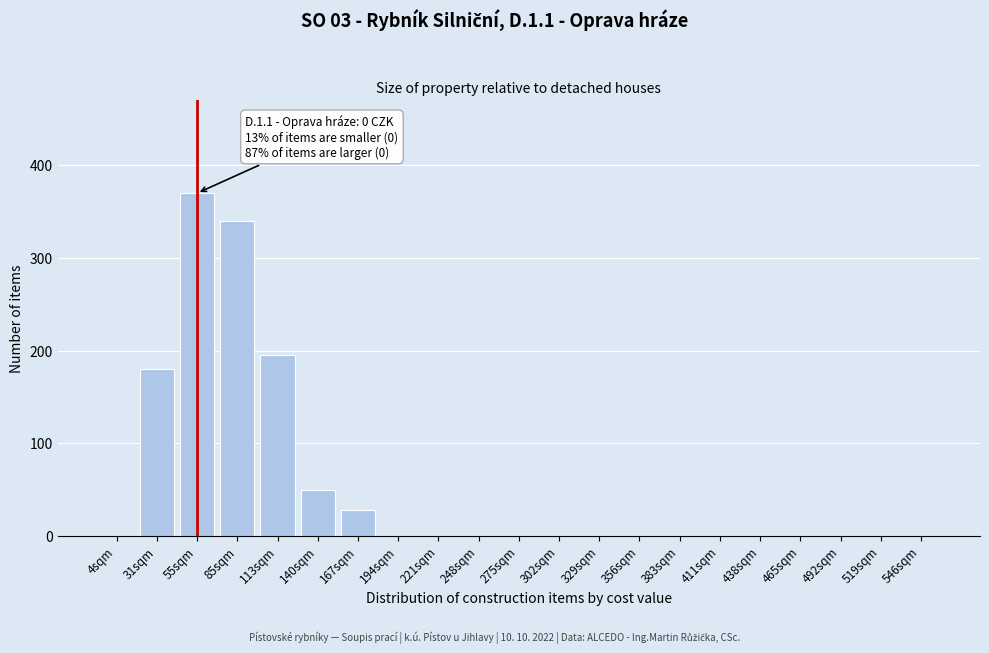

Reading left to right, what are all the values shown in this chart?

4sqm=0	31sqm=180	55sqm=370	85sqm=340	113sqm=195	140sqm=50	167sqm=28	194sqm=0	221sqm=0	248sqm=0	275sqm=0	302sqm=0	329sqm=0	356sqm=0	383sqm=0	411sqm=0	438sqm=0	465sqm=0	492sqm=0	519sqm=0	546sqm=0